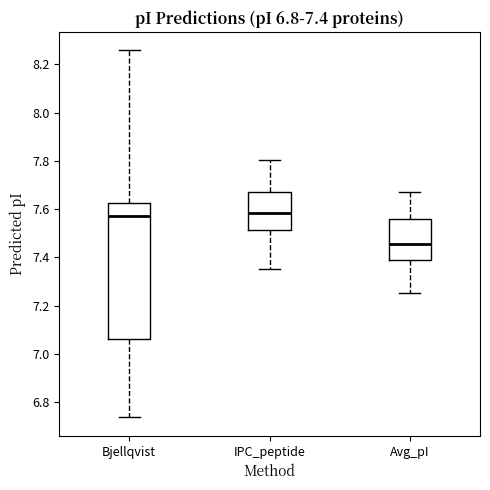

Which box is the tallest, from its lower edge to its upper edge?

Bjellqvist